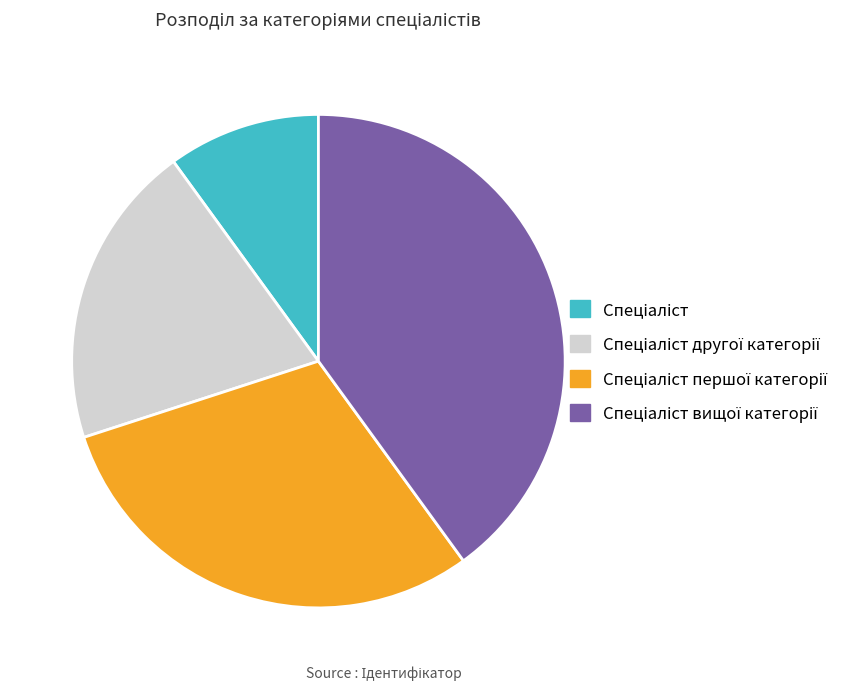

How many slices are in this pie chart?

4